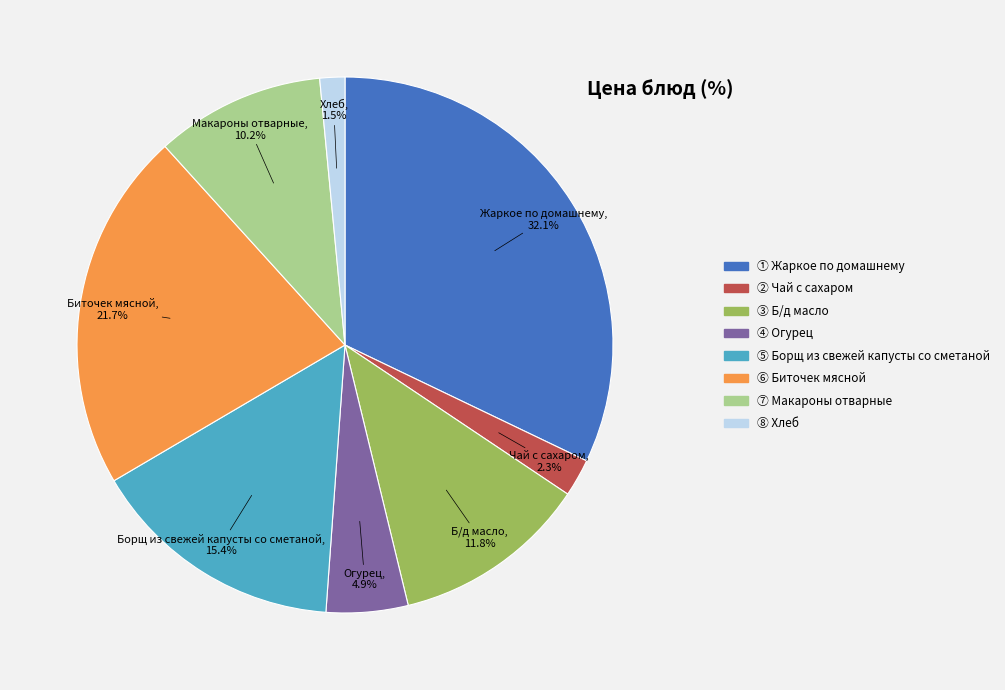

How many slices are in this pie chart?

8